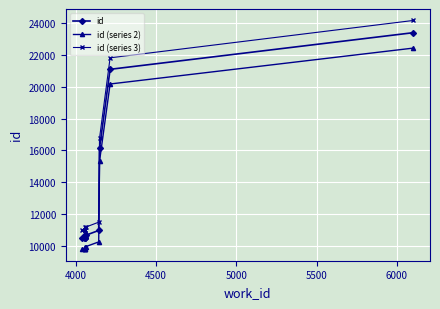

How many series are shown in this chart?

3